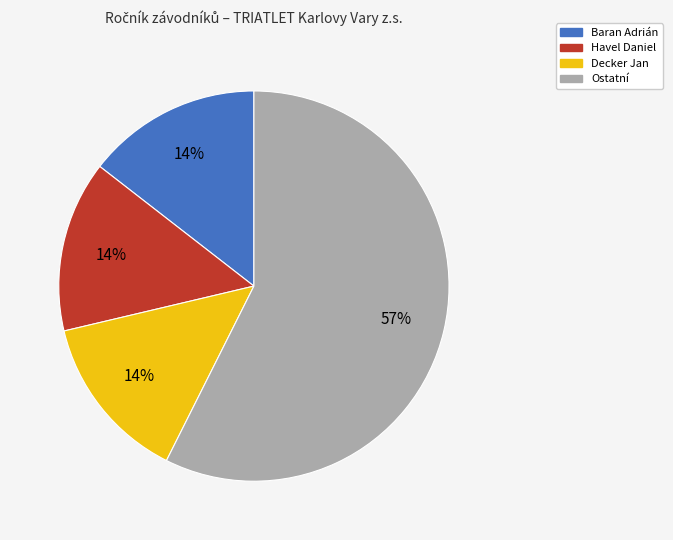

To the nearest percent, what is the average slice percentage?

25%